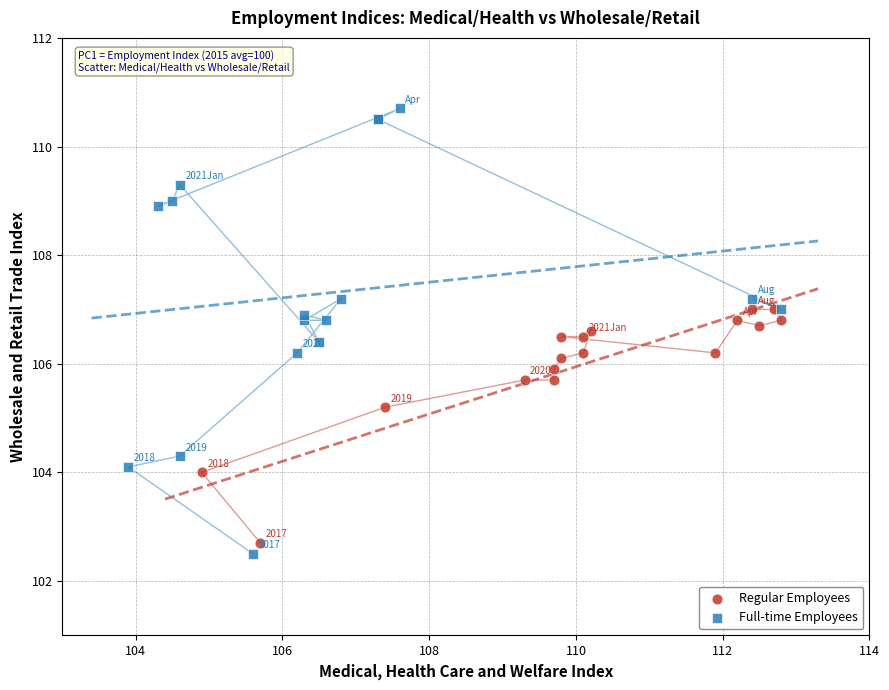

Which series has the widest spread of Y values?

Full-time Employees